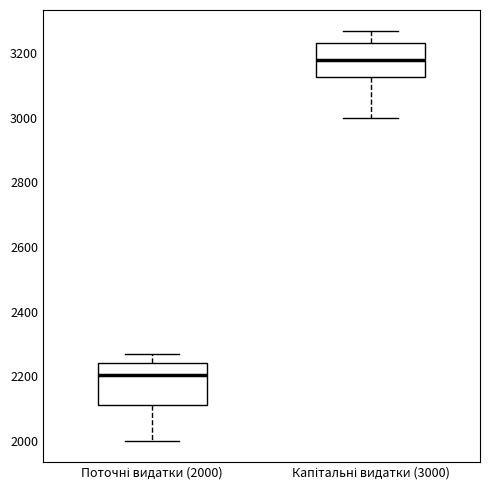

Where does the upper whisker of the box for Капітальні видатки (3000) end on the y-axis? The values are not printed on the chart, so give them approximately, as read against the axis.

3280